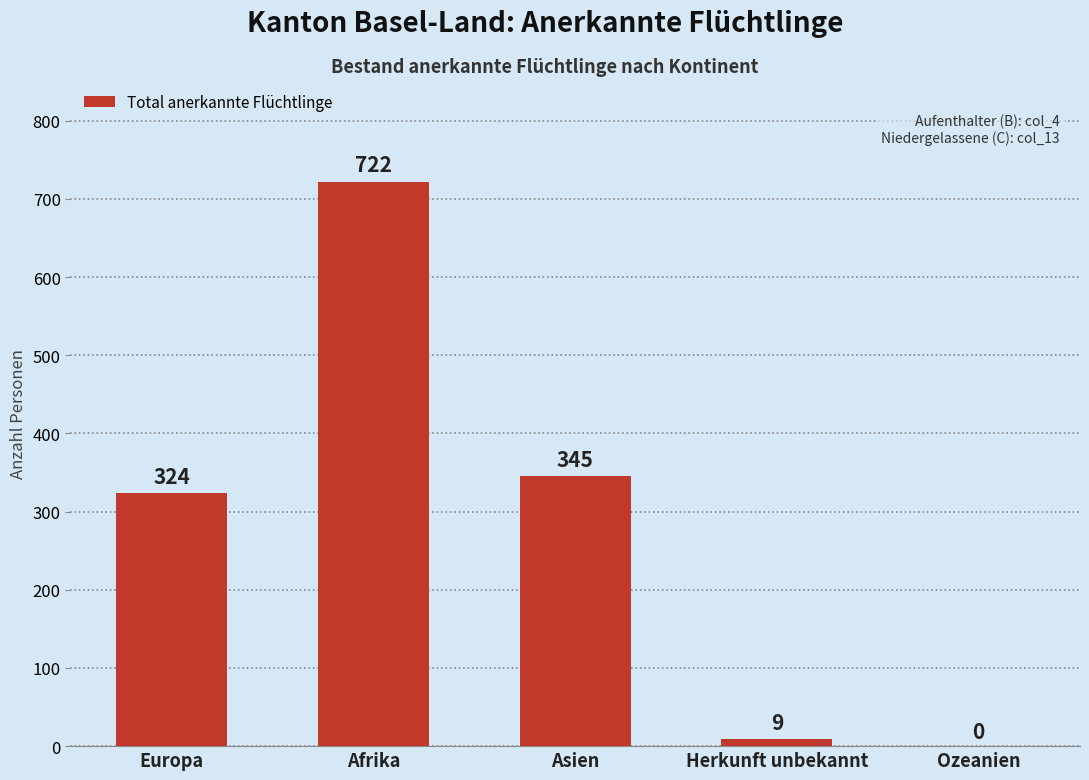

At which category does the chart reach its peak across all series?

Afrika